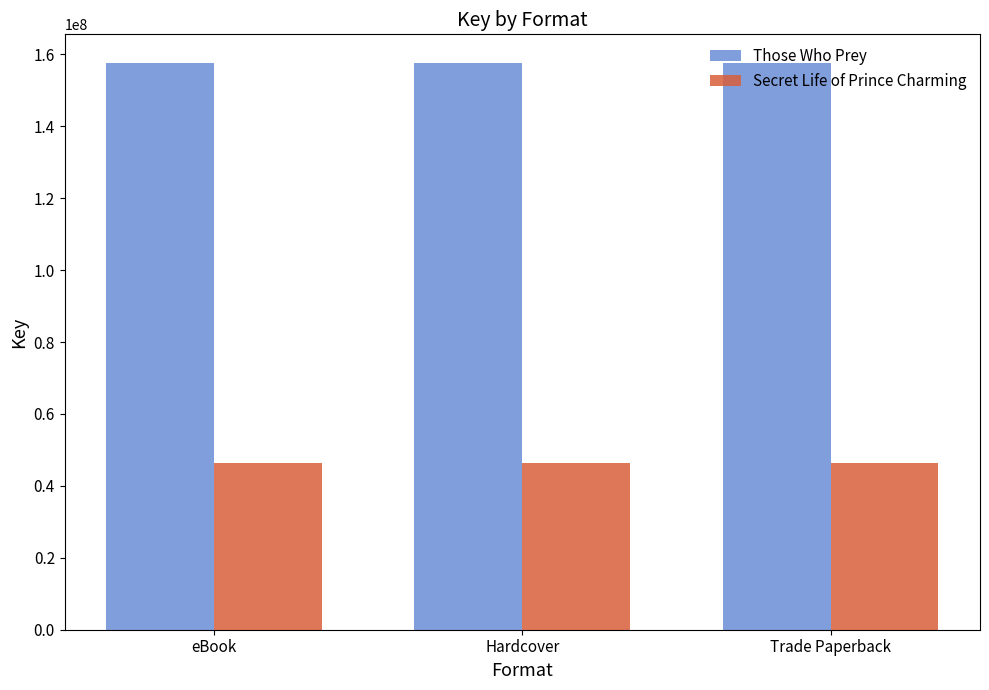

Reading left to right, extract all data points from this chart.

Those Who Prey: 157675937	157675937	157675937
Secret Life of Prince Charming: 46255515	46255515	46255515